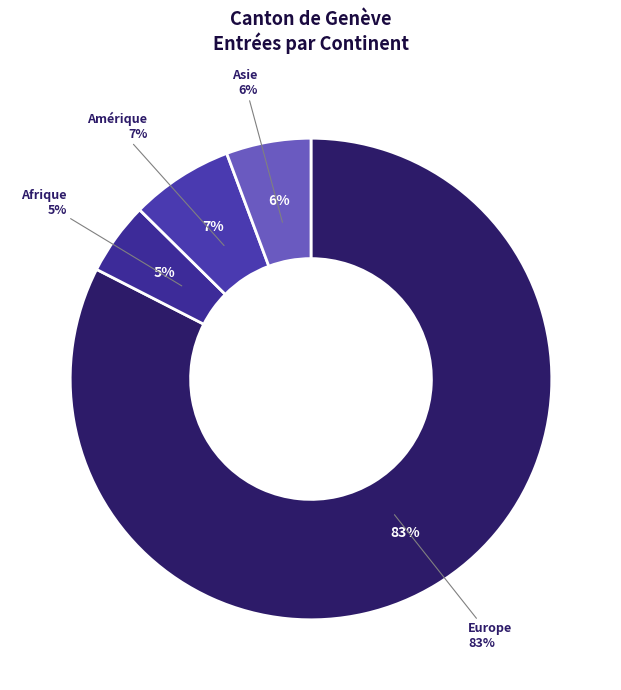

Combined, do Afrique and Amérique account for over 50%?

No